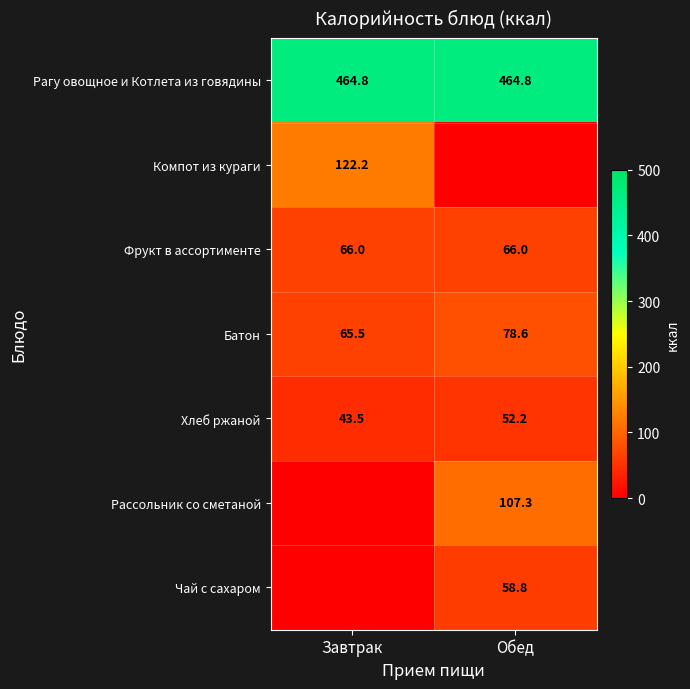

Is the value of Фрукт в ассортименте at Завтрак greater than the value of Батон at Обед?

No